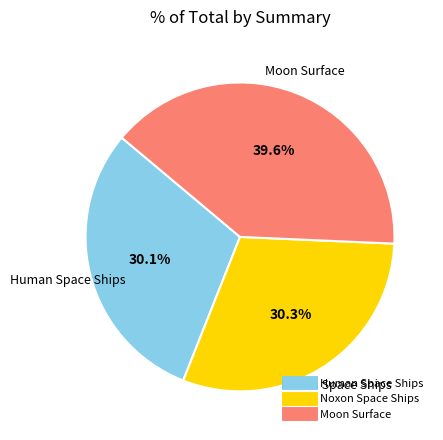

To the nearest percent, what is the combined percentage of Human Space Ships and Noxon Space Ships?

60%